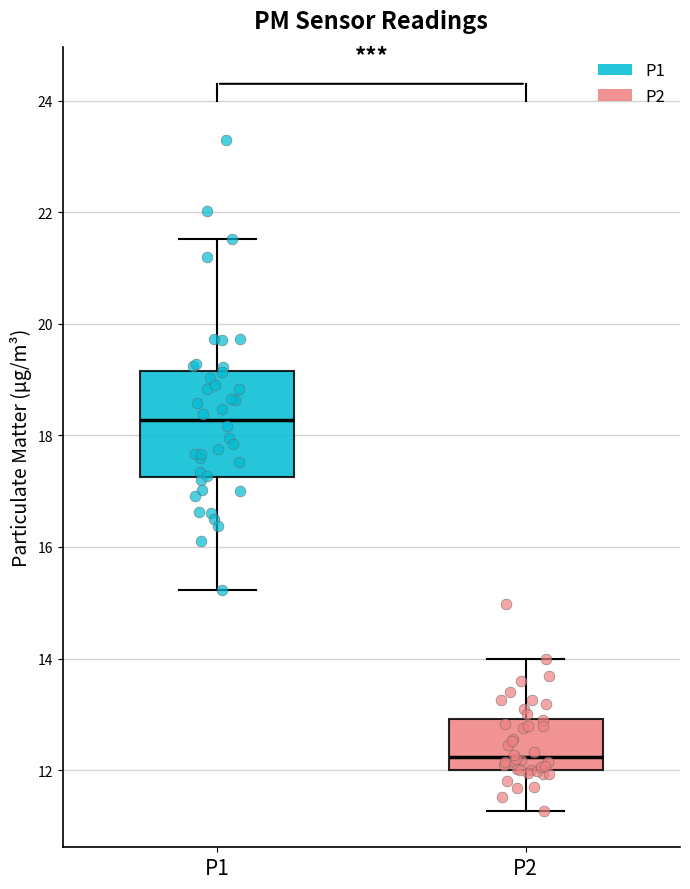

Where does the upper whisker of the box for P1 end on the y-axis? The values are not printed on the chart, so give them approximately, as read against the axis.

21.6